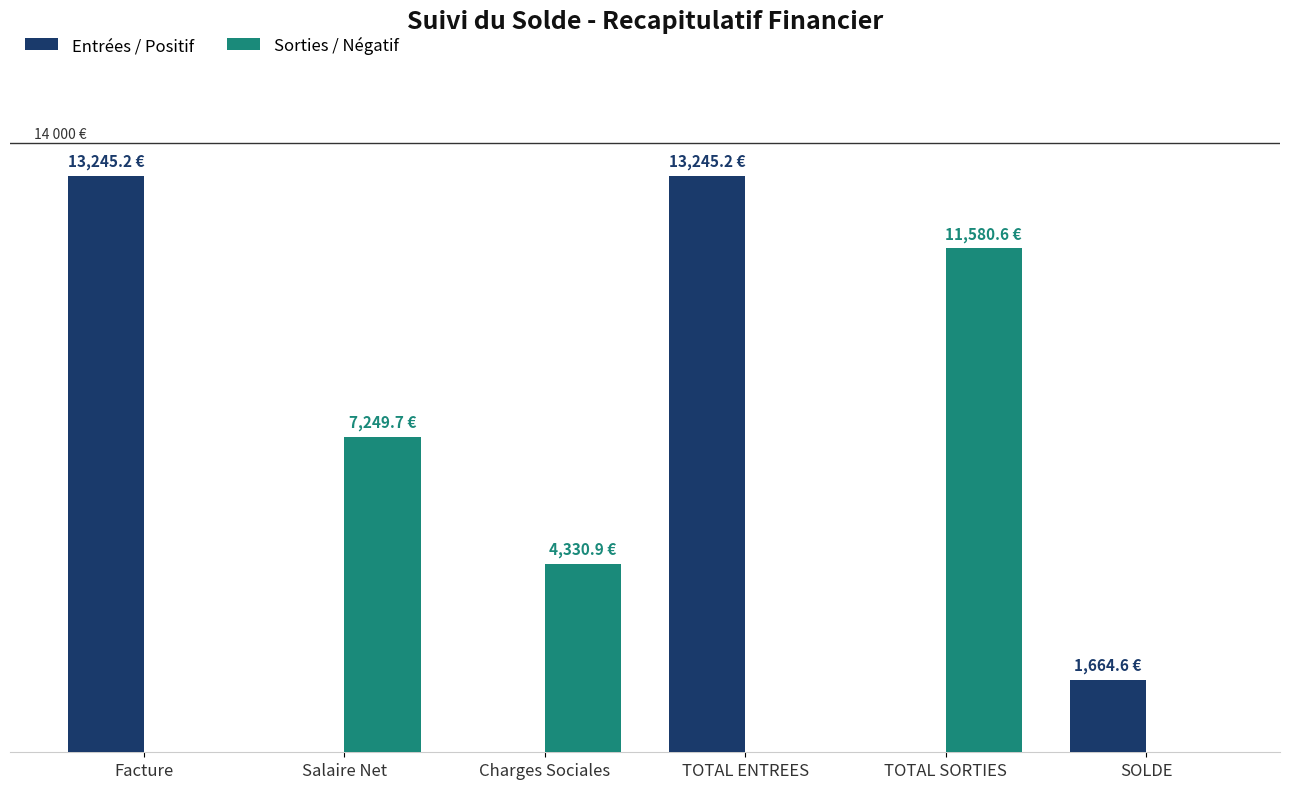

Which category has the highest value across all series?

Facture